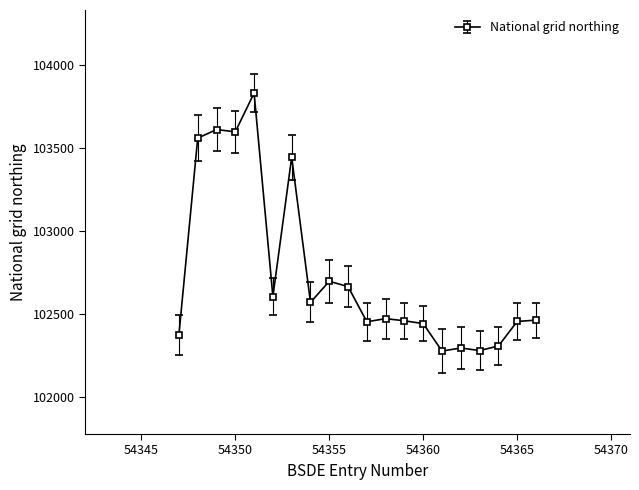

What is the maximum value shown in the chart?

103831